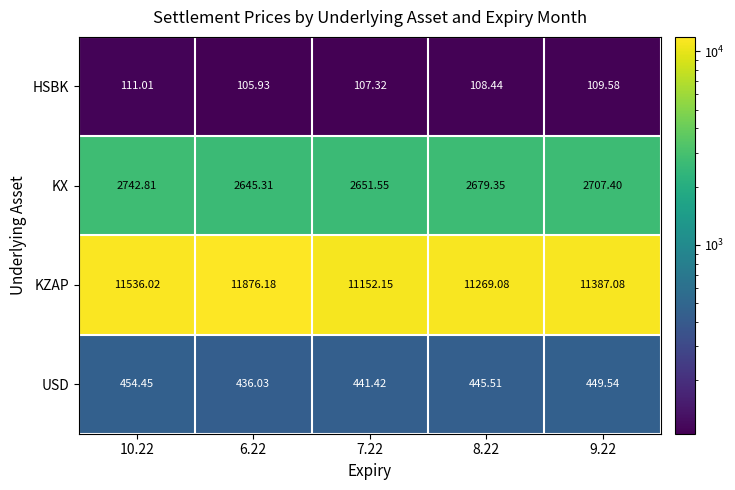

Rank the series by their maximum value, from lowest to highest.

HSBK, USD, KX, KZAP